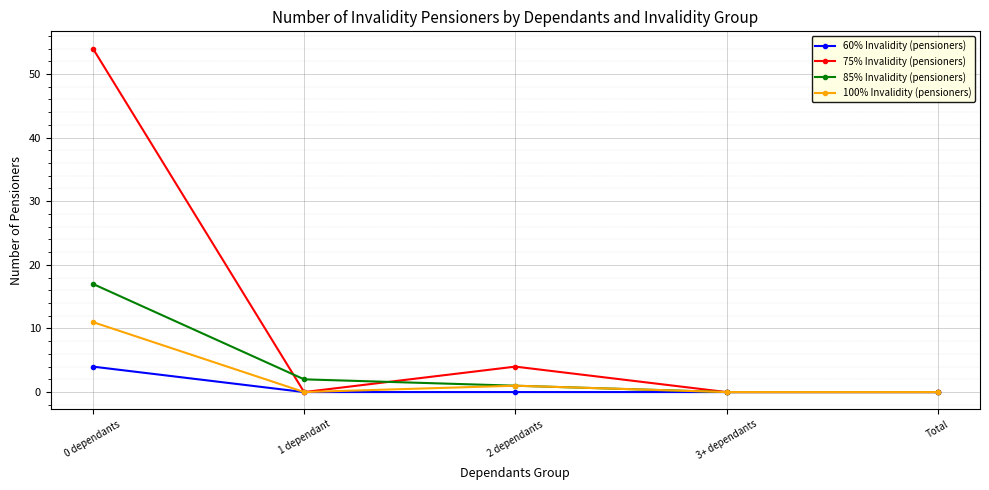

What is the label of the 4th point from the right?

1 dependant